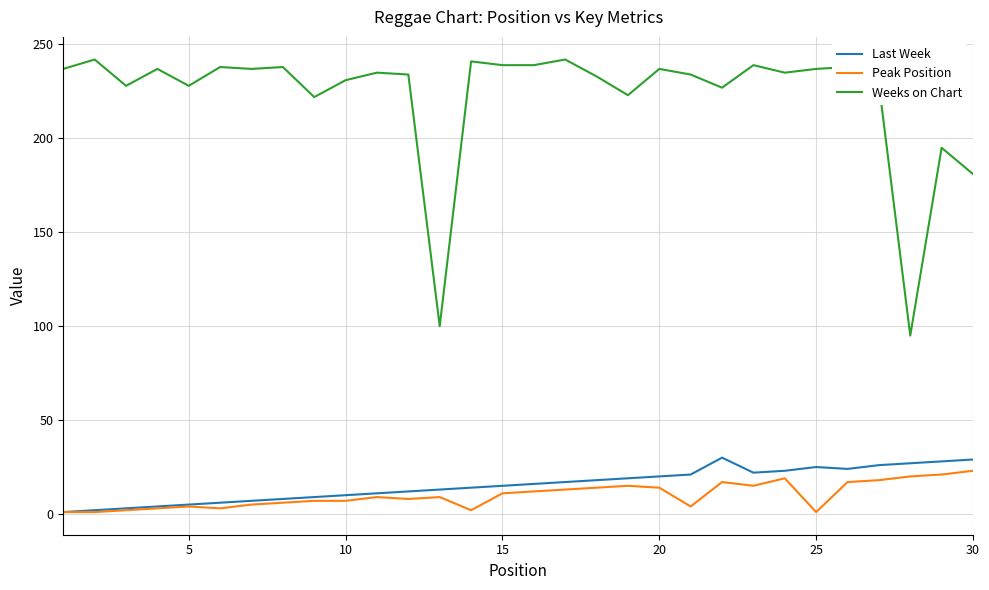

In Last Week, how many points are lower than both neighbors (excluding endpoints)?

2